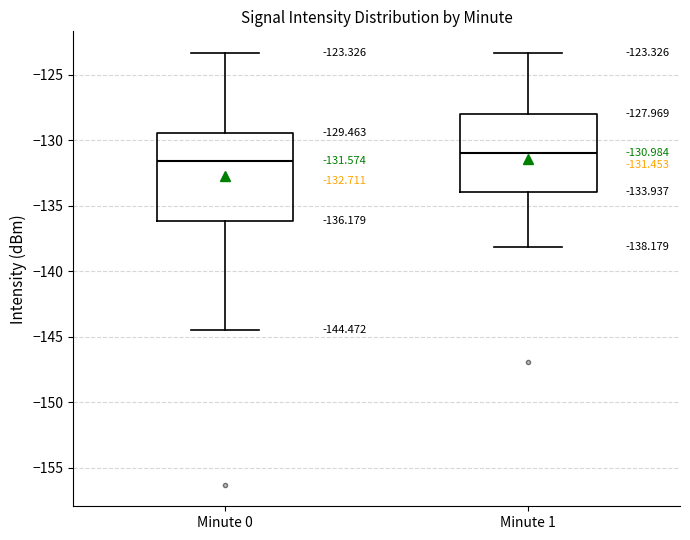

Which box is the tallest, from its lower edge to its upper edge?

Minute 0